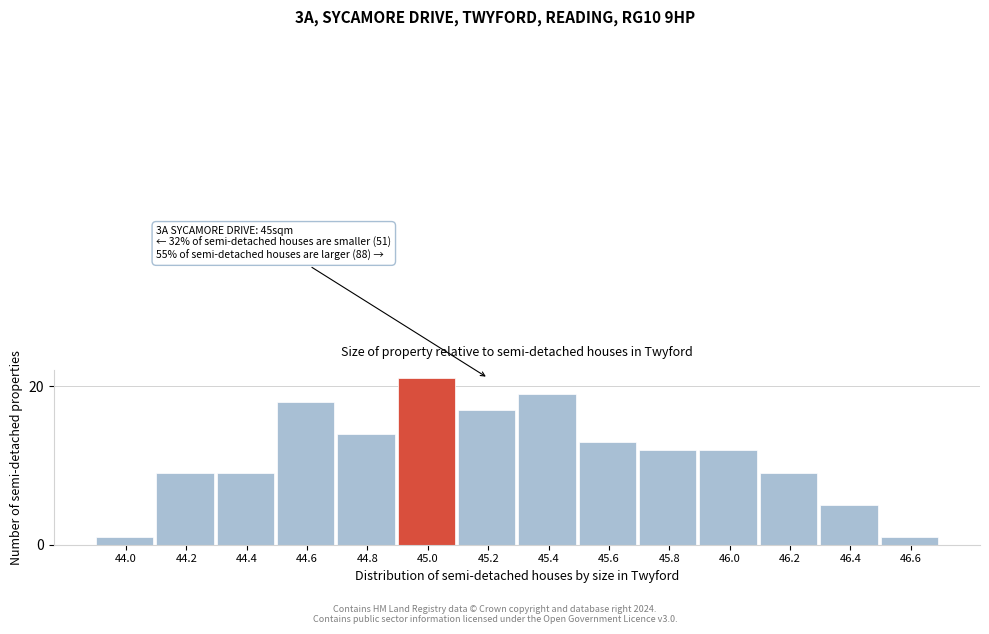

Reading left to right, what are all the values shown in this chart?

44.0=1	44.2=9	44.4=9	44.6=18	44.8=14	45.0=21	45.2=17	45.4=19	45.6=13	45.8=12	46.0=12	46.2=9	46.4=5	46.6=1